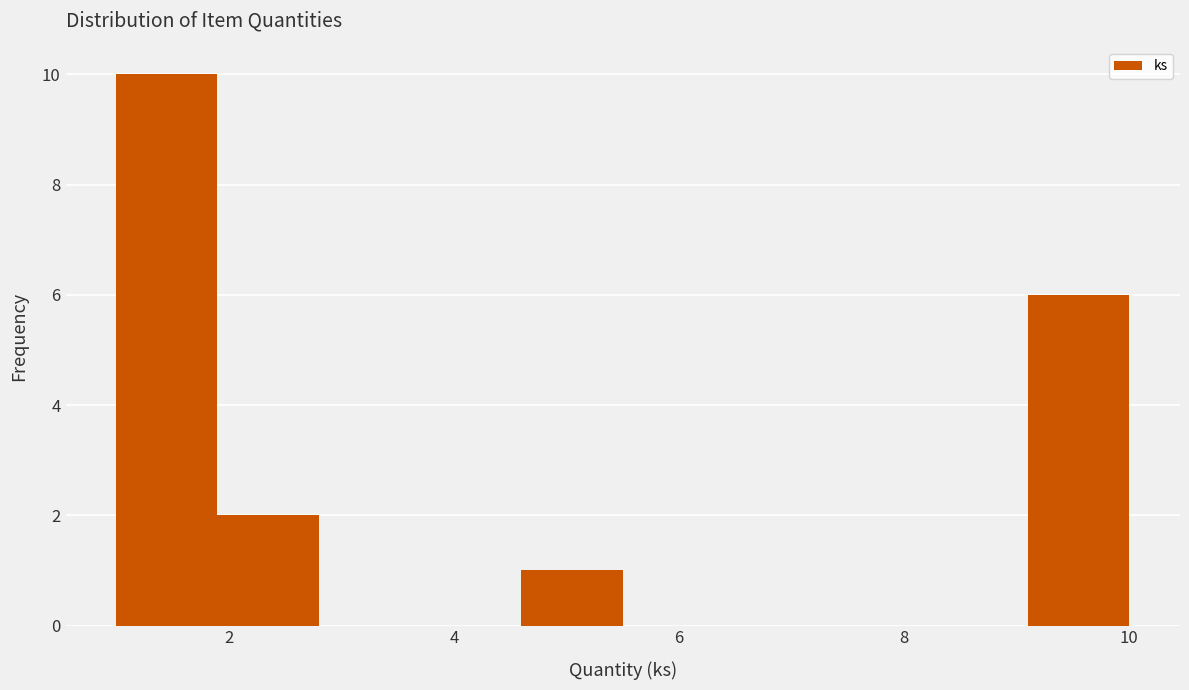

What is the height of the bar covering 1.9 to 2.8 on the x-axis? Neither the bar edges nor the heights are printed on the chart, so give them approximately, as read against the axes.

2